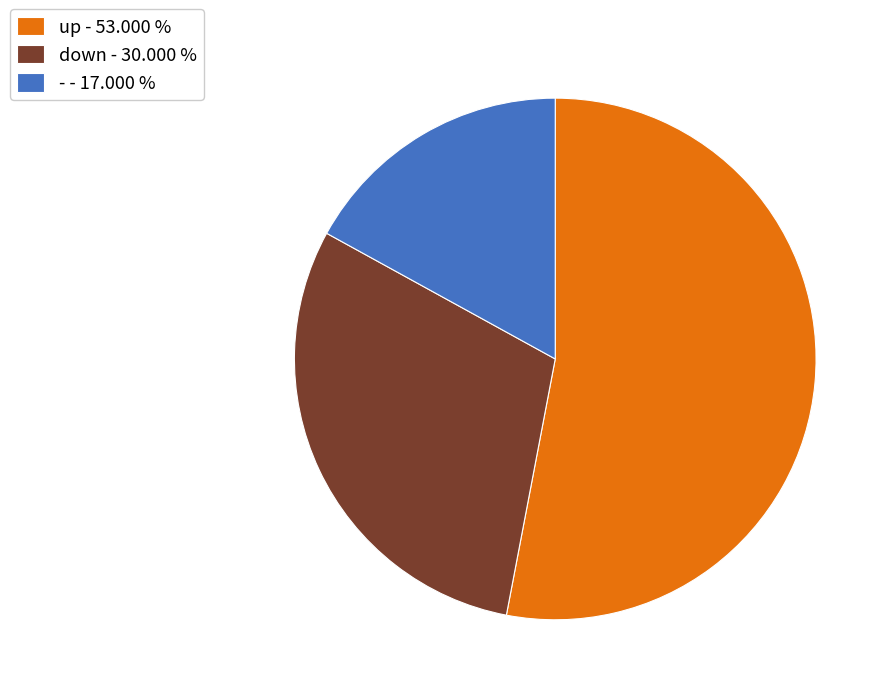

Between up and down, which is larger?

up